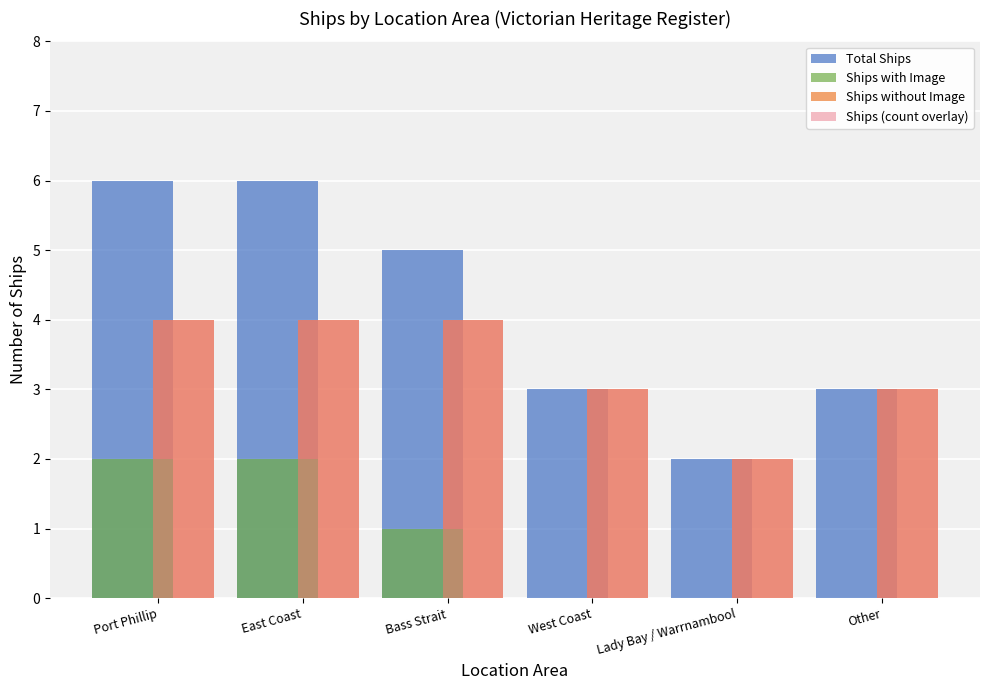

What is the sum of all Ships with Image values?

5